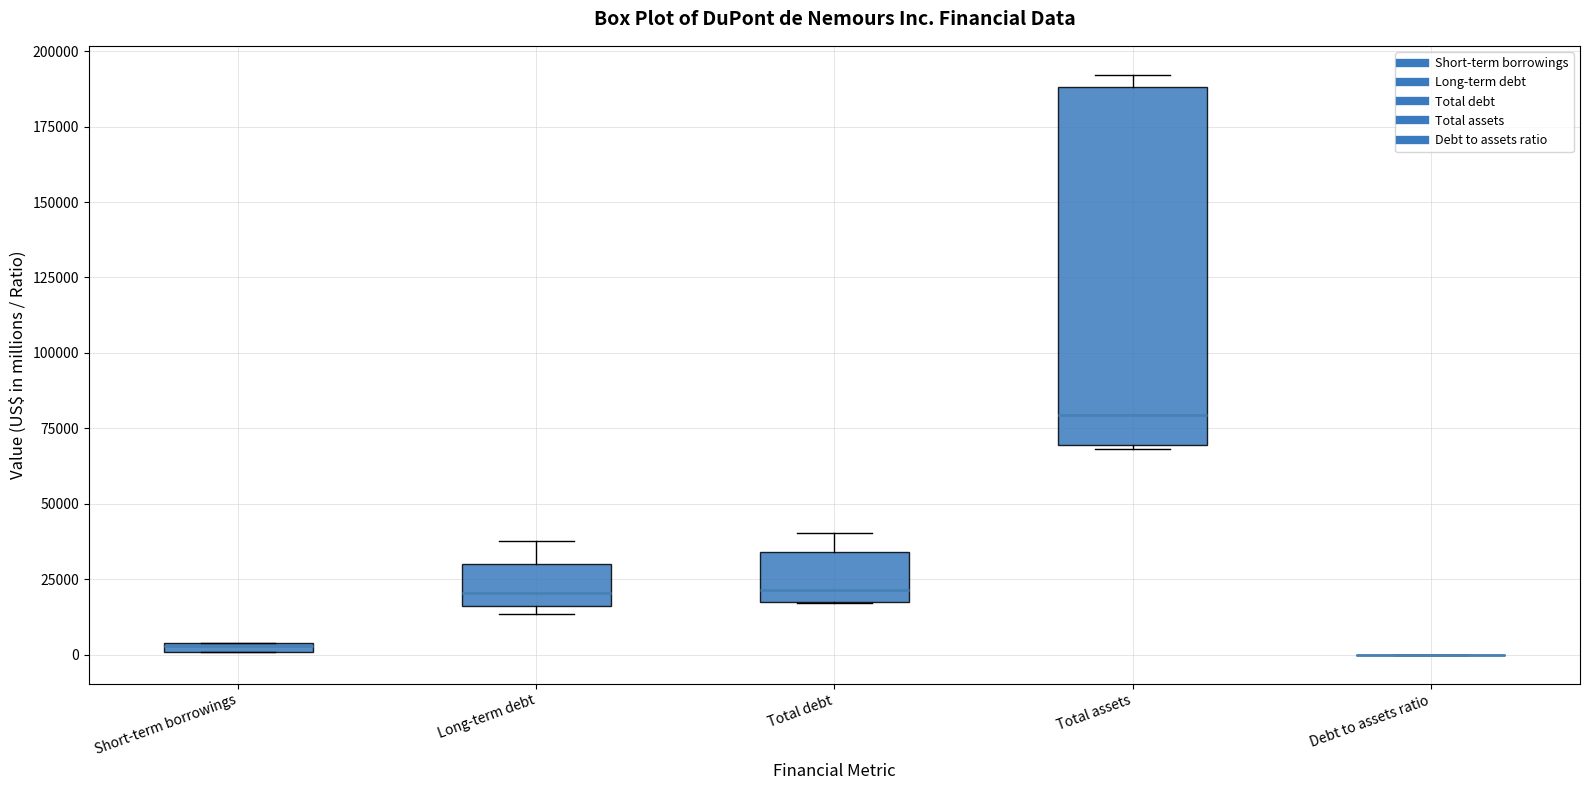

Comparing the boxes themselves (not the whiskers), which one is the tallest?

Total assets